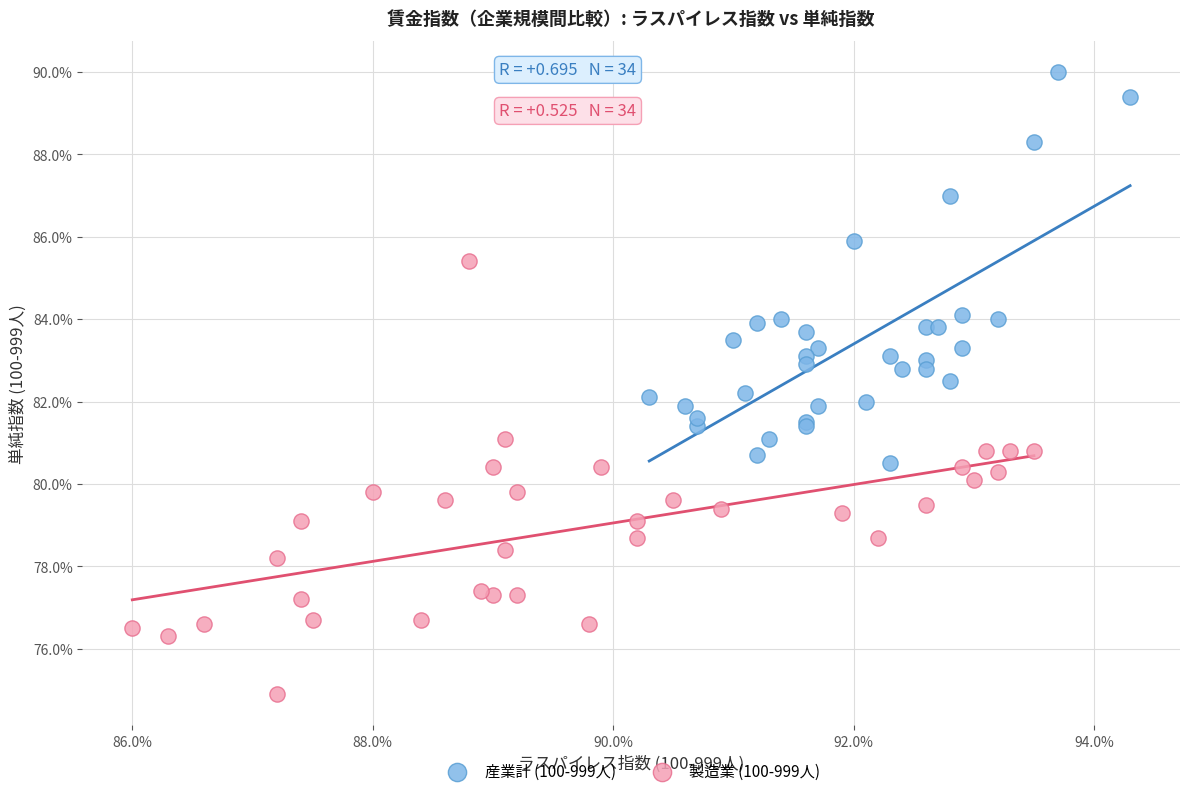

Which series contains the lowest Y value?

製造業 (100-999人)